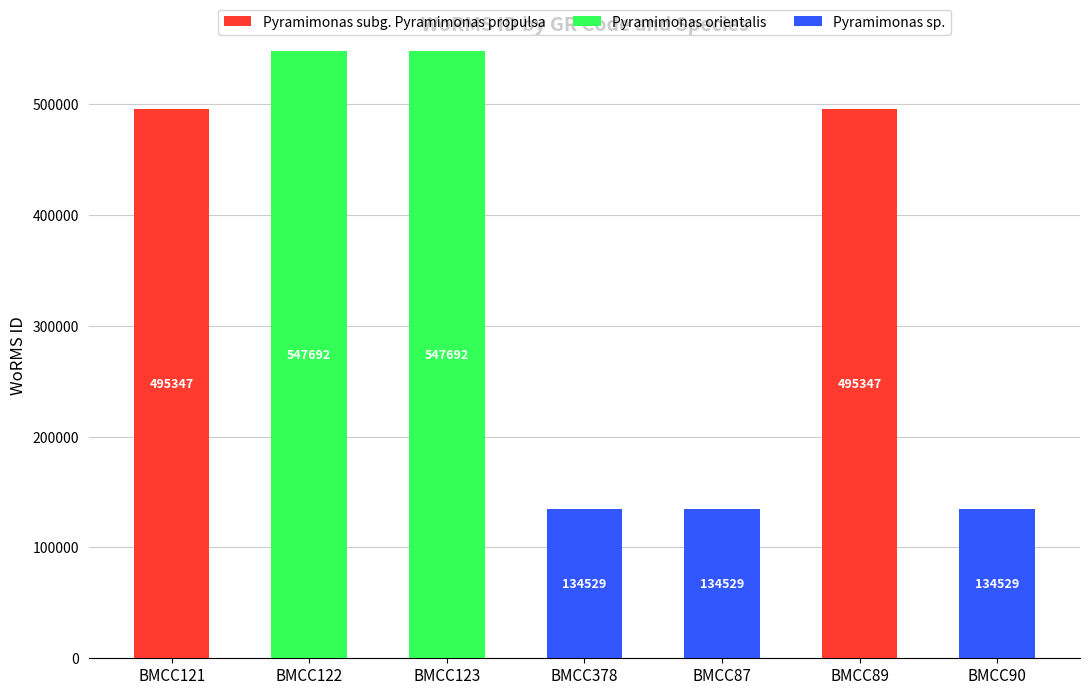

What are all the series names shown in the legend?

Pyramimonas subg. Pyramimonas propulsa, Pyramimonas orientalis, Pyramimonas sp.